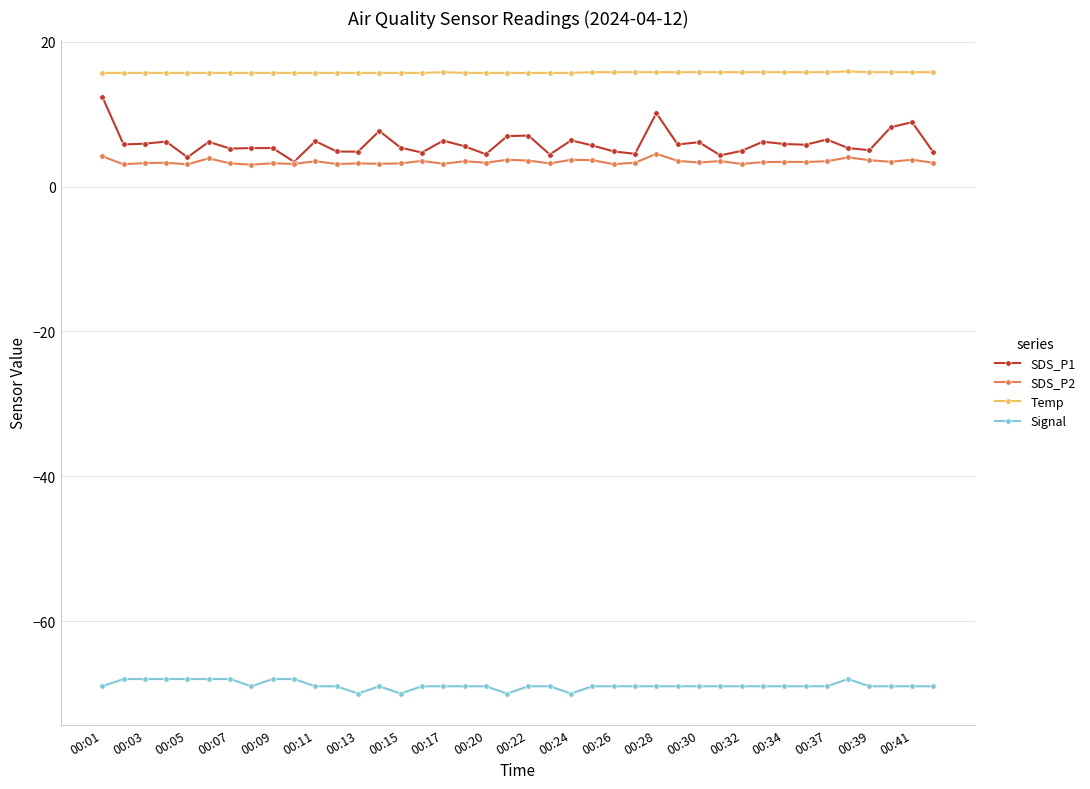

What is the value of the Temp point at the 23rd from the left?

15.7